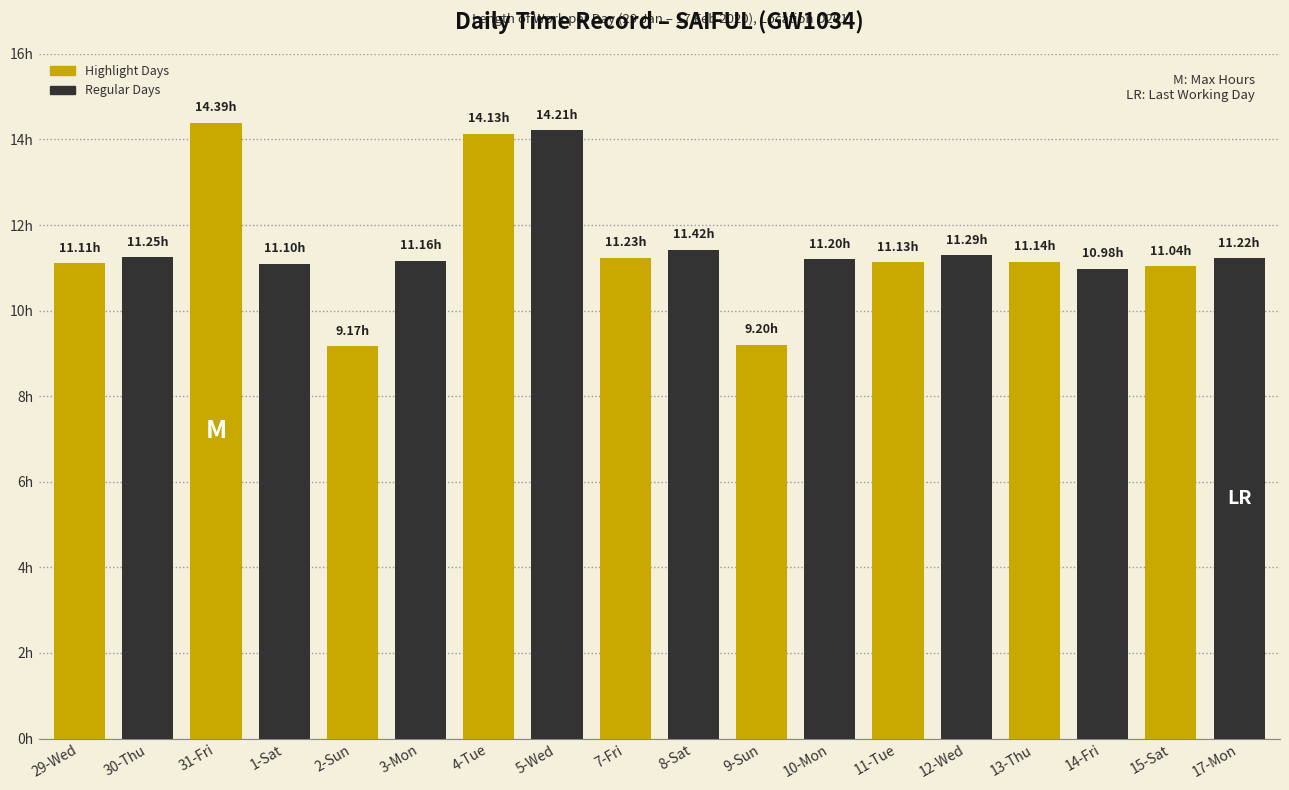

Rank the categories by value from highest to lowest.

31-Fri, 5-Wed, 4-Tue, 8-Sat, 12-Wed, 30-Thu, 7-Fri, 17-Mon, 10-Mon, 3-Mon, 13-Thu, 11-Tue, 29-Wed, 1-Sat, 15-Sat, 14-Fri, 9-Sun, 2-Sun